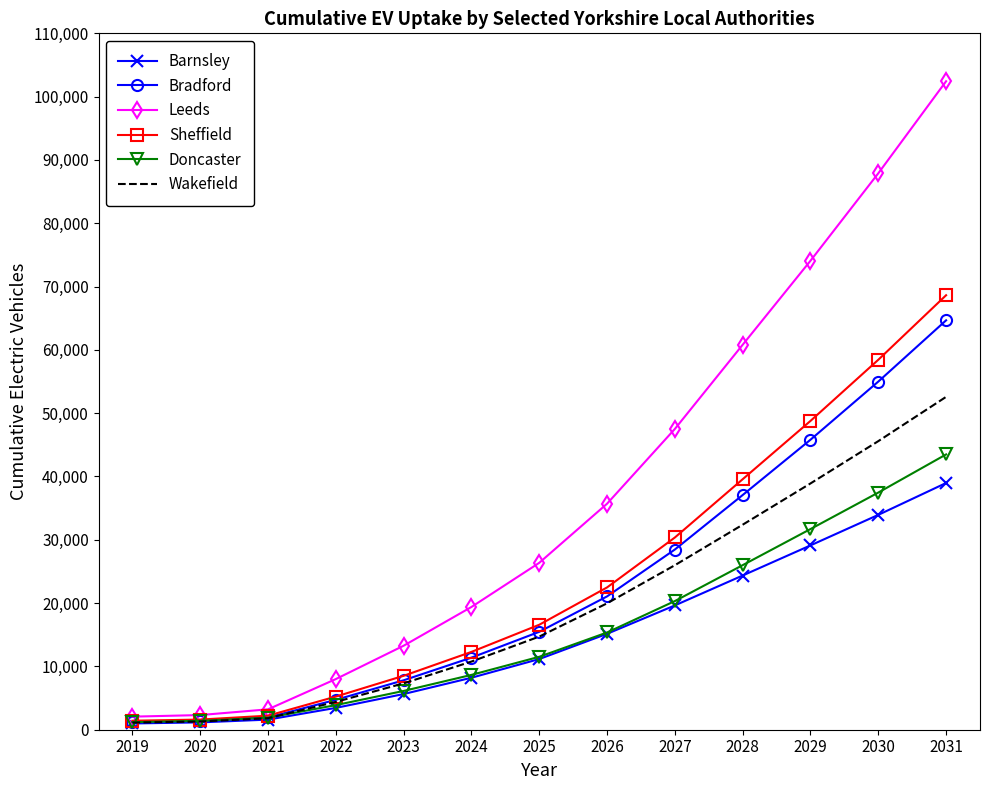

Which series has the largest range (max minus min)?

Leeds